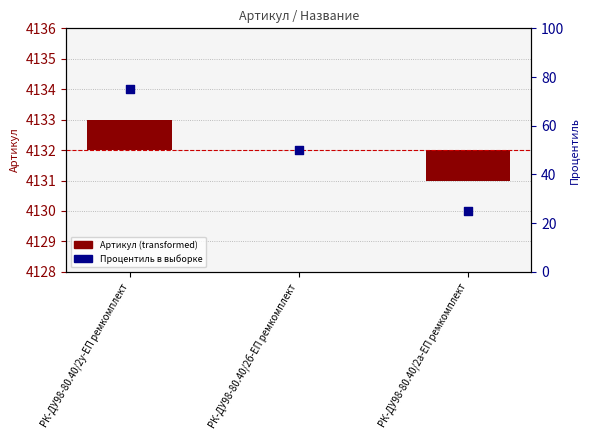

Which series contains the highest Y value?

Процентиль (percentile rank)